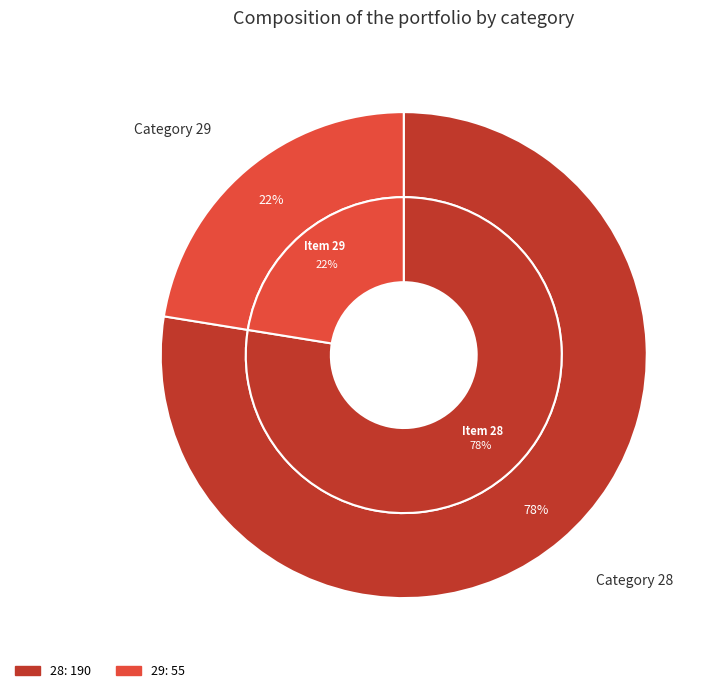

Combined, do 29 and 28 account for over 50%?

Yes